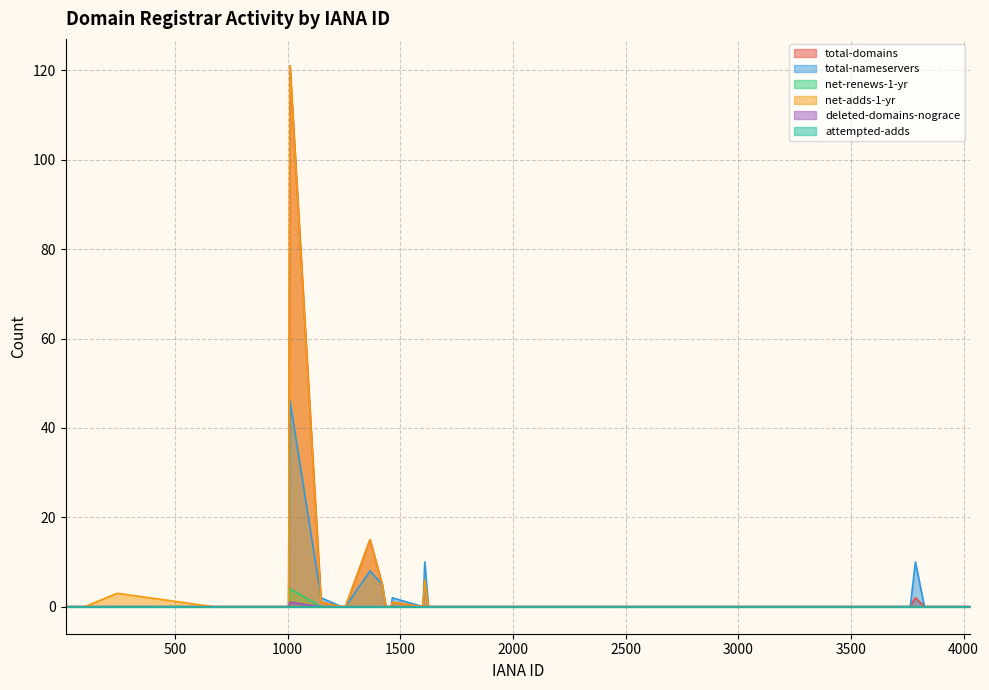

In net-renews-1-yr, how many points are higher than both neighbors (excluding endpoints)?

1